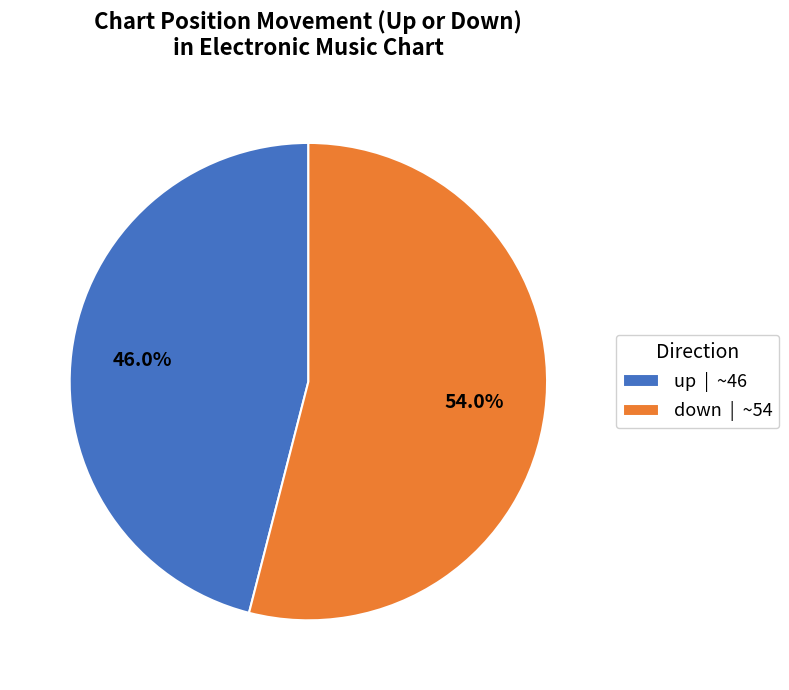

Rank the categories by value from highest to lowest.

down, up